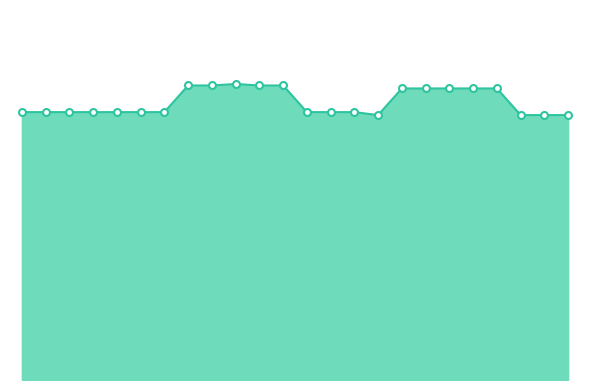

Which label corresponds to the largest value in the chart?

10:00